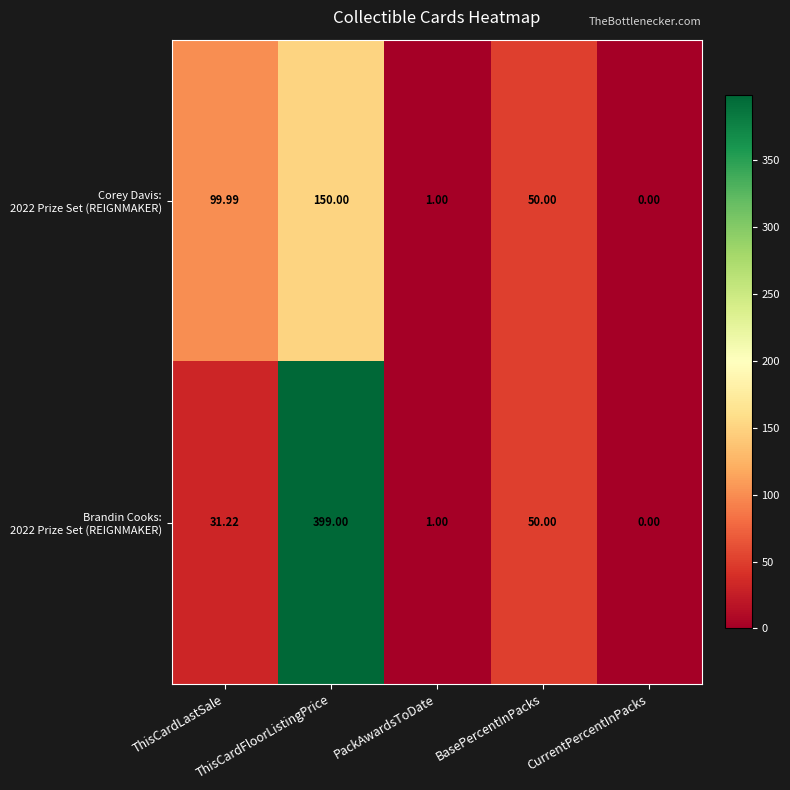

At which category is the sum across all series the highest?

ThisCardFloorListingPrice